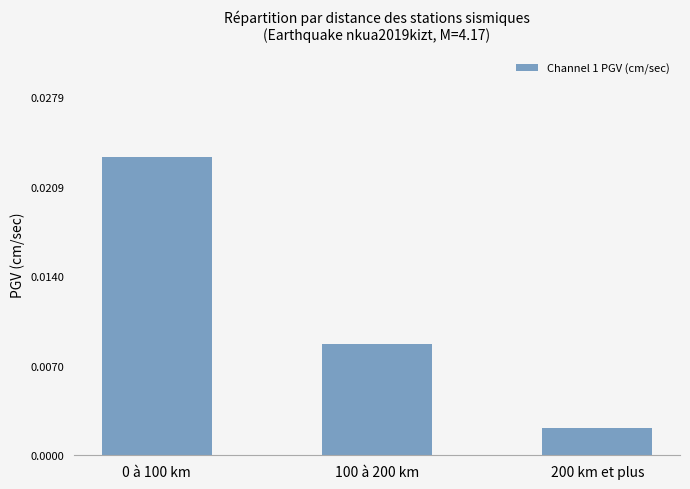

Which has a higher value, 200 km et plus or 100 à 200 km?

100 à 200 km